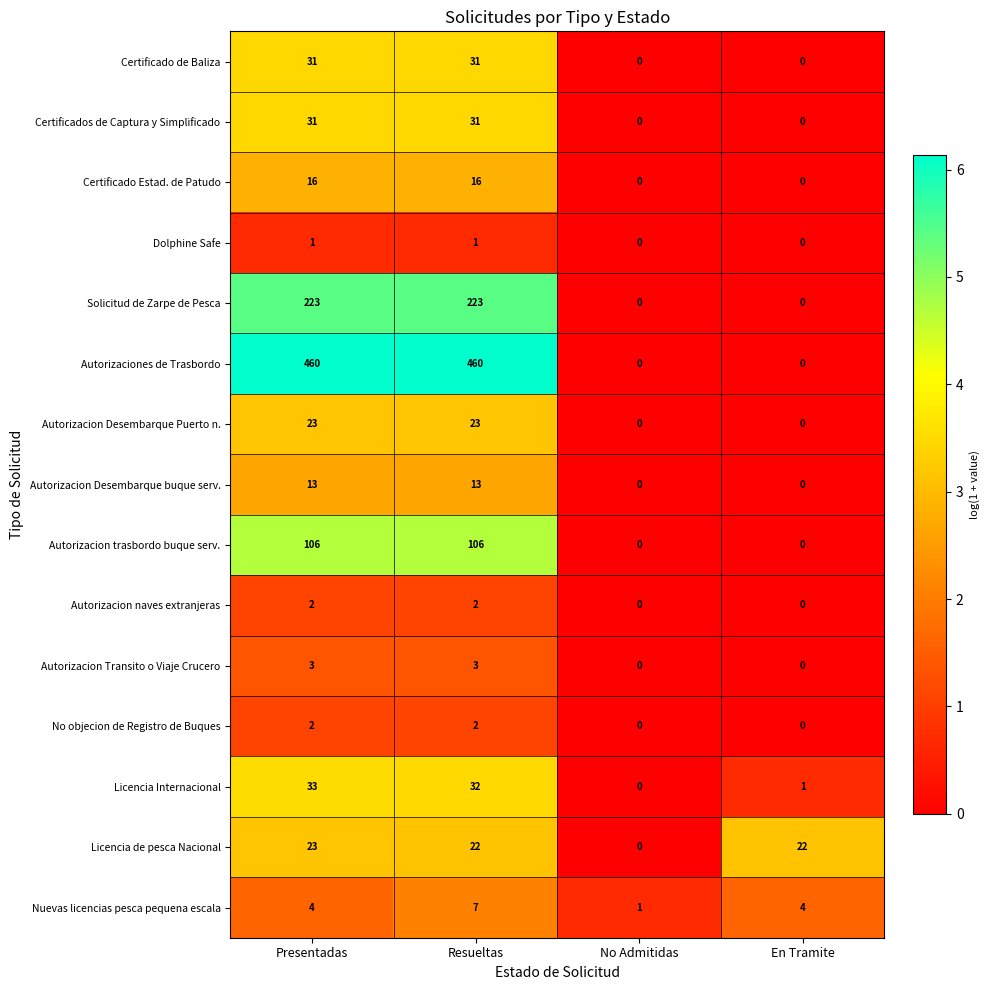

True or false: Autorizacion Desembarque buque serv. has a value of 13 at Presentadas.

True